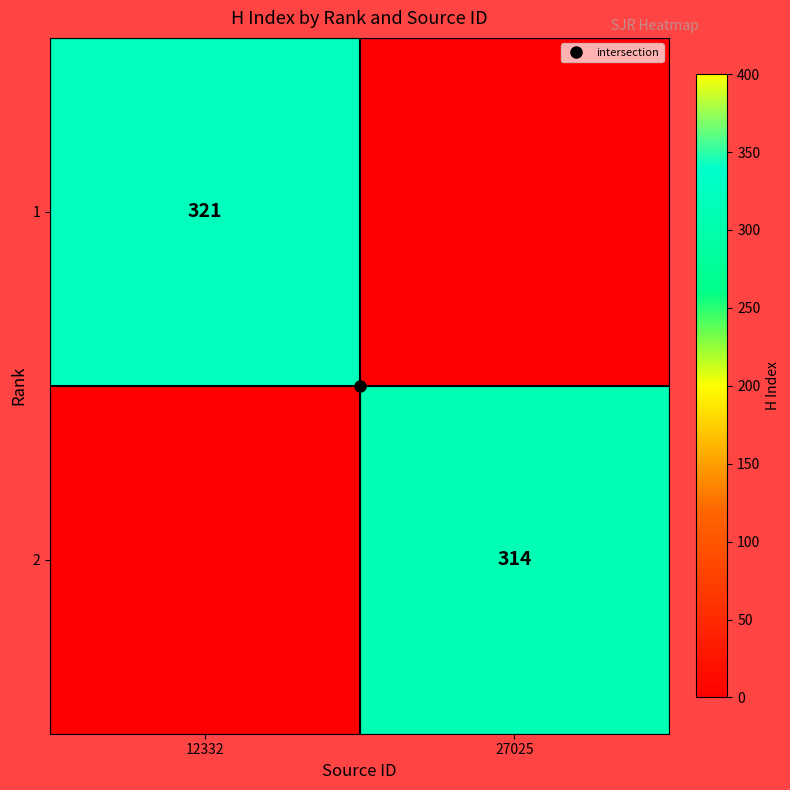

True or false: 1 has a value of 136 at 27025.

False